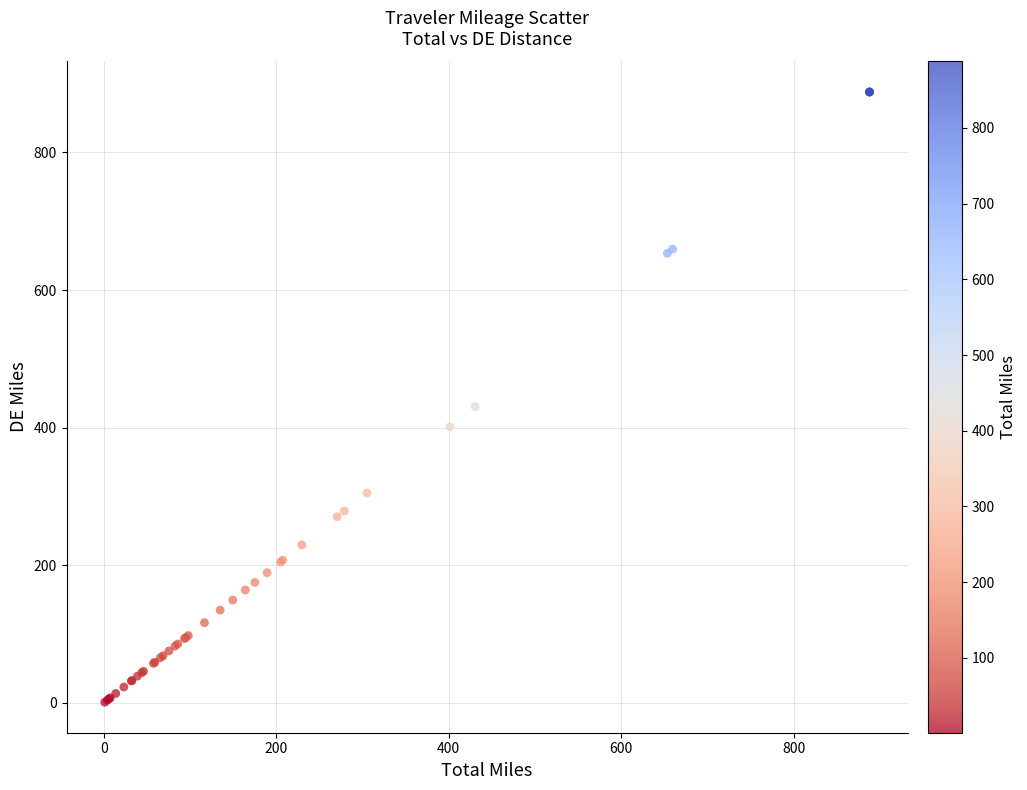

What Y value in the scatter plot is closest to 444?

430.6